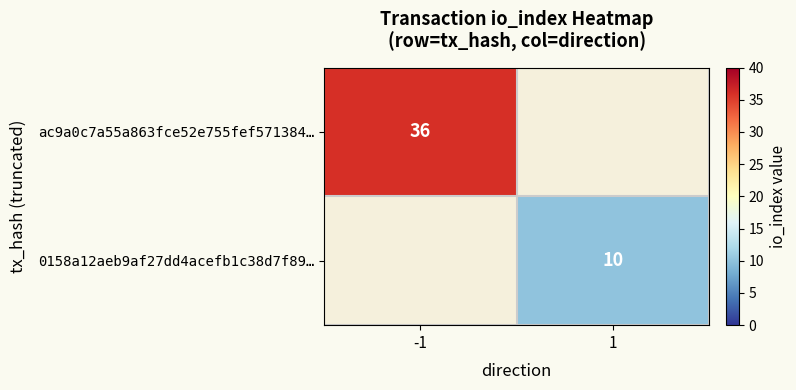

At which category does the chart reach its peak across all series?

-1